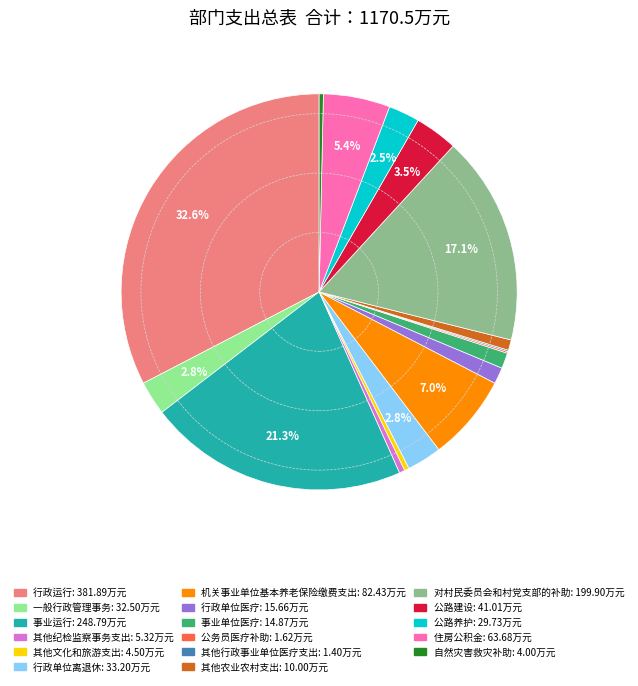

To the nearest percent, what portion does 事业运行 represent?

21%